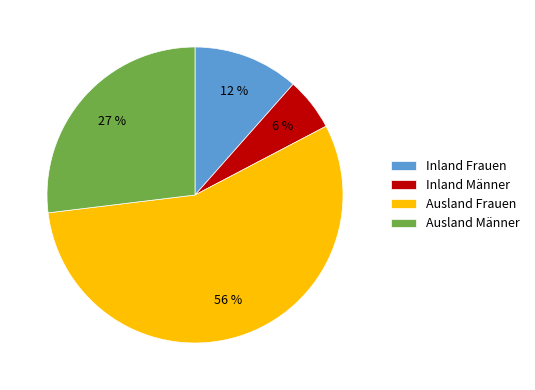

Approximately how many times larger is the value at Ausland Männer compared to Ausland Frauen?

0.5